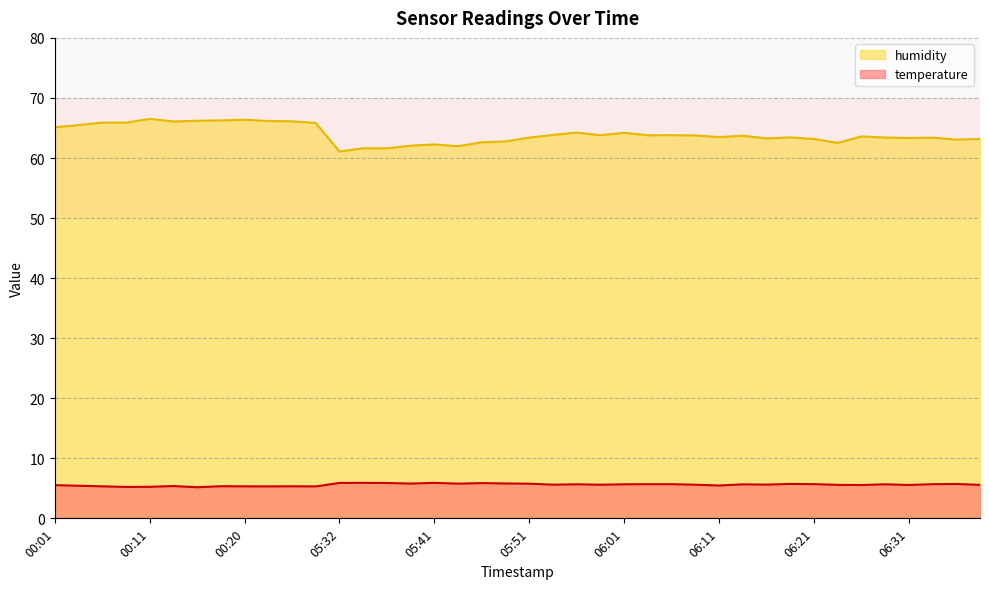

What is the average value of the humidity series?

64.0